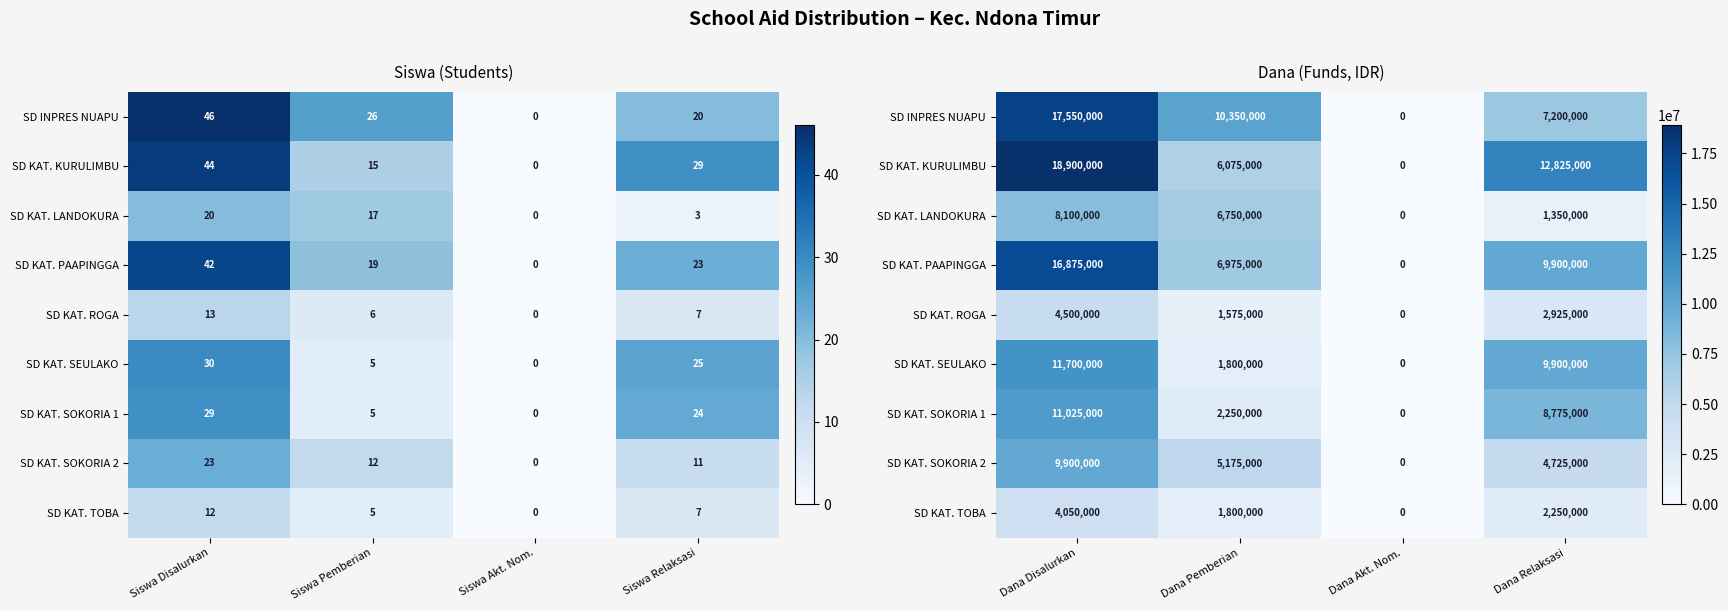

Which series has the largest range (max minus min)?

SD KAT. KURULIMBU